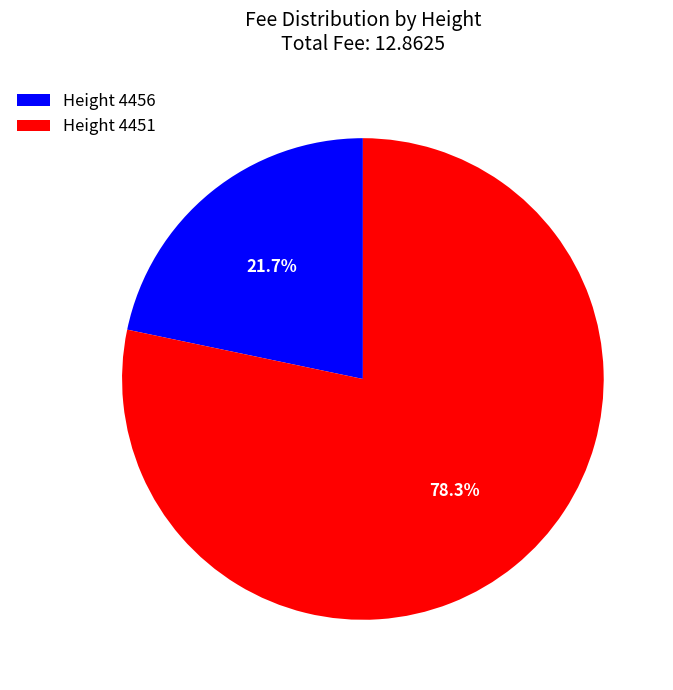

Count the number of slices in the pie.

2